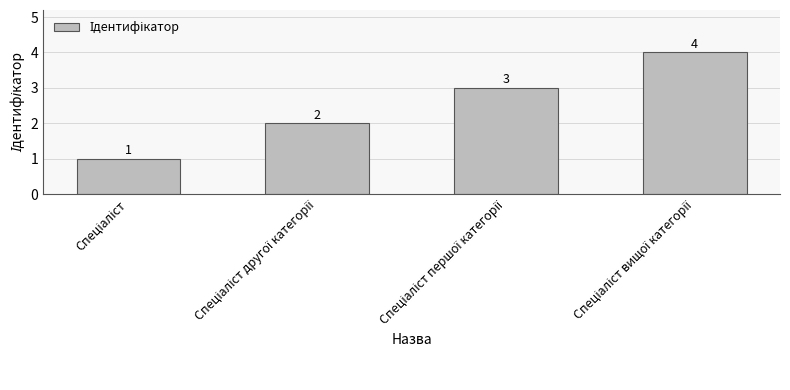

What is the value of the 4th bar from the left?

4